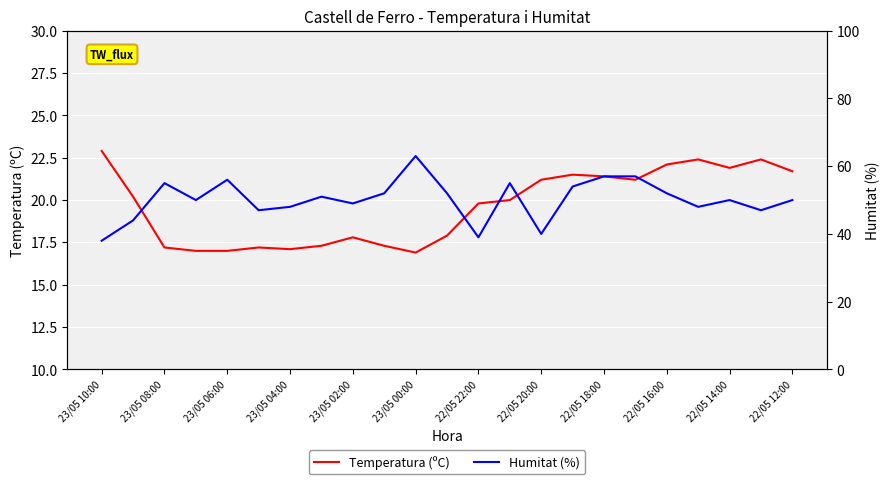

What is the difference between the maximum and minimum values in the Humitat (%) series?

25.0